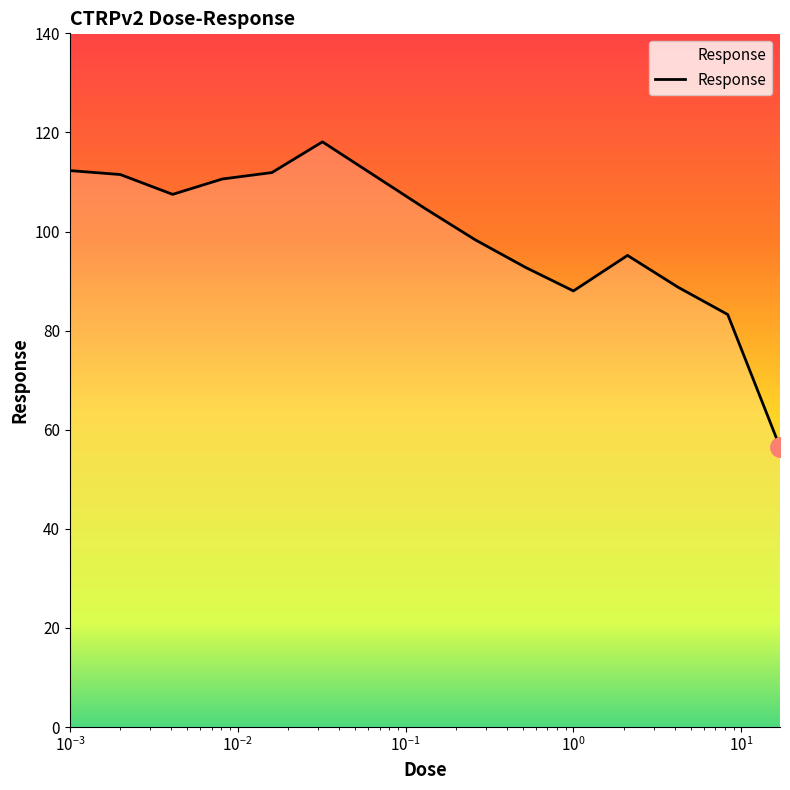

What is the greatest value displayed?

118.1